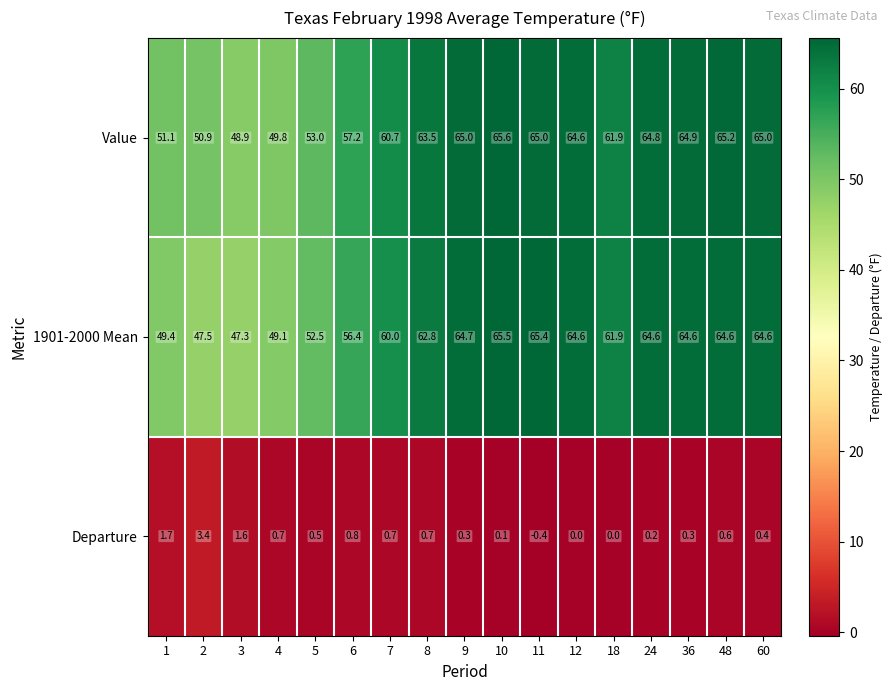

What is the total value across all series at 18?

123.8